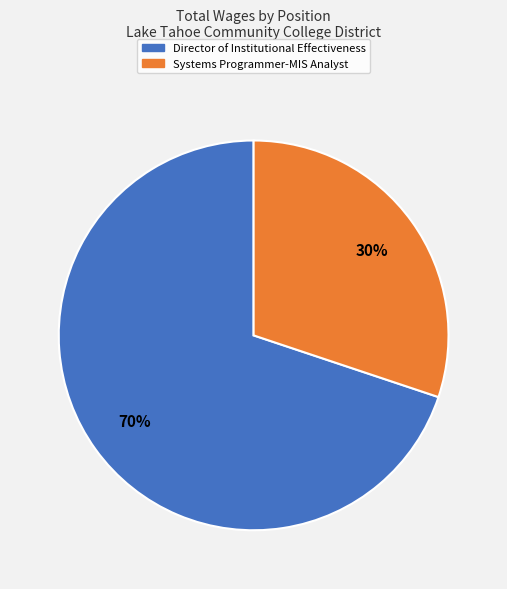

Between Director of Institutional Effectiveness and Systems Programmer-MIS Analyst, which is larger?

Director of Institutional Effectiveness